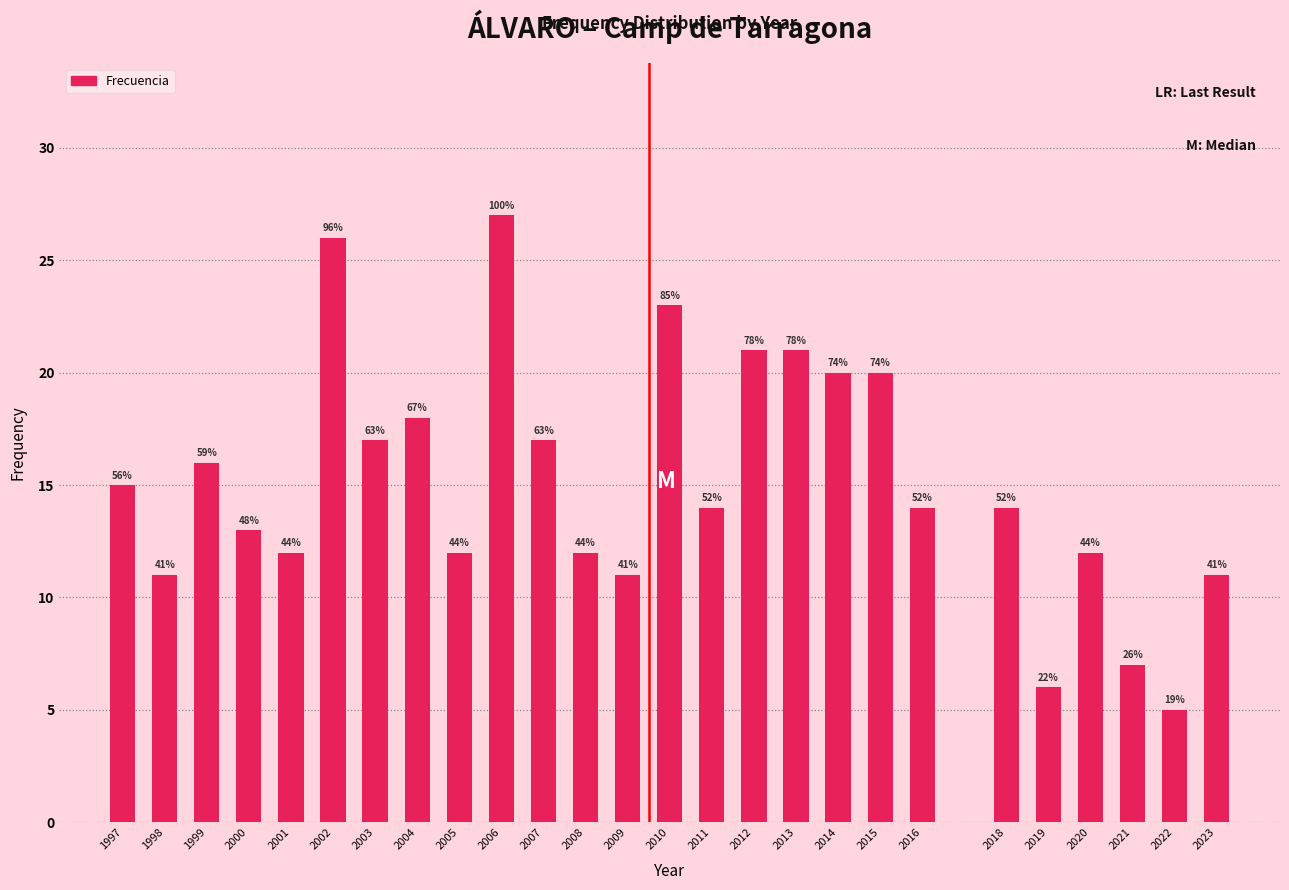

How many bars are there in total?

26